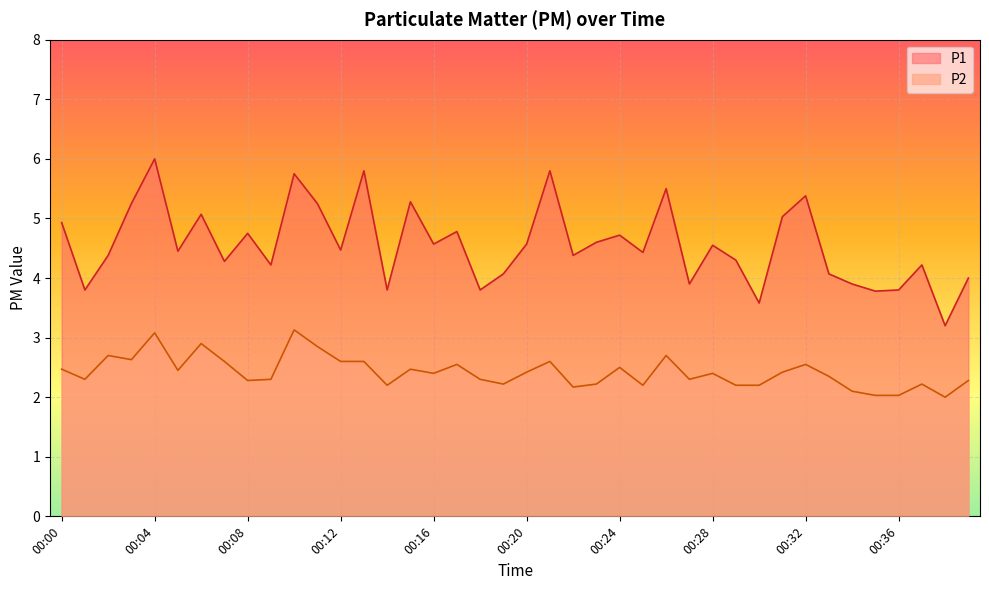

Count the number of data series in this chart.

2